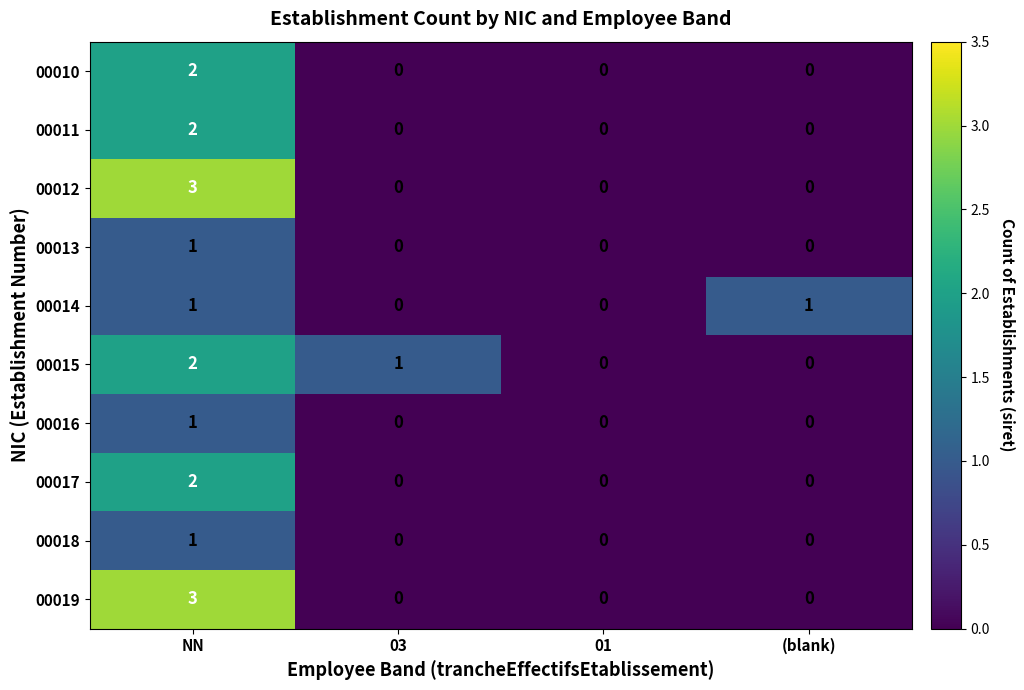

What is the greatest value displayed?

3